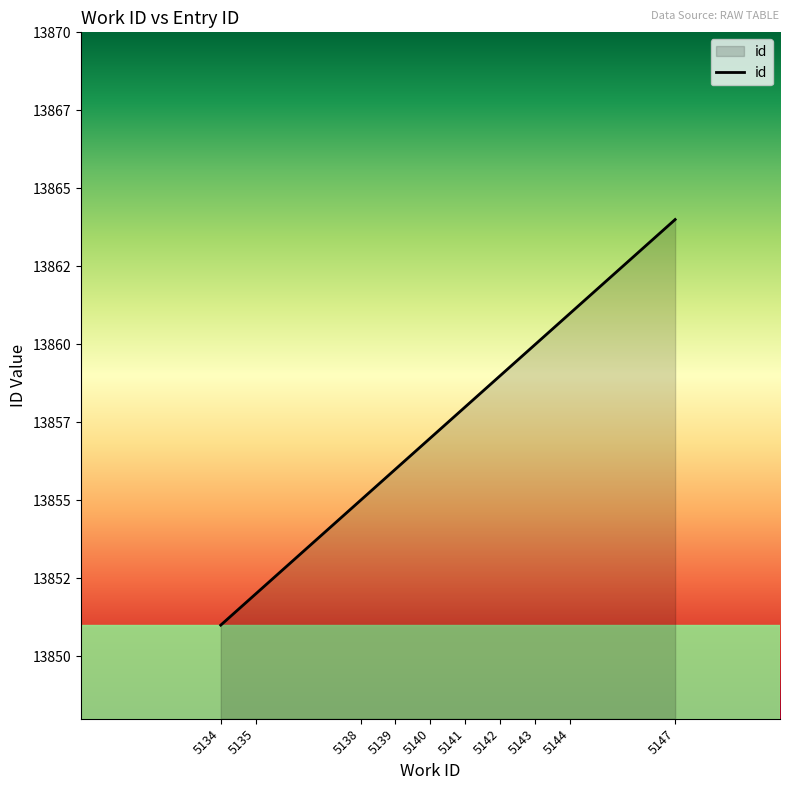

Does the chart have visible grid lines?

No